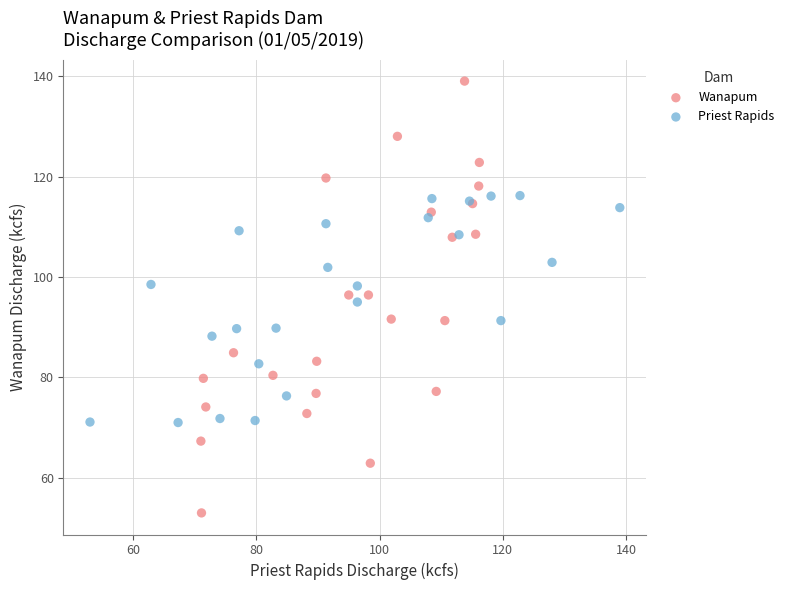

Which series contains the lowest Y value?

Wanapum